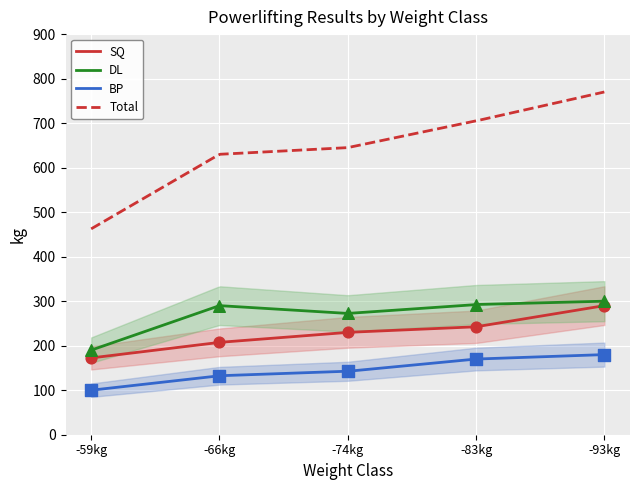

At which category is the sum across all series the highest?

-93kg